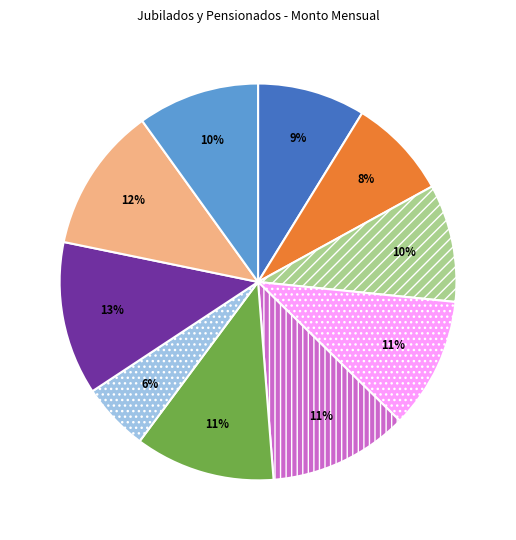

How many segments does this pie chart have?

10